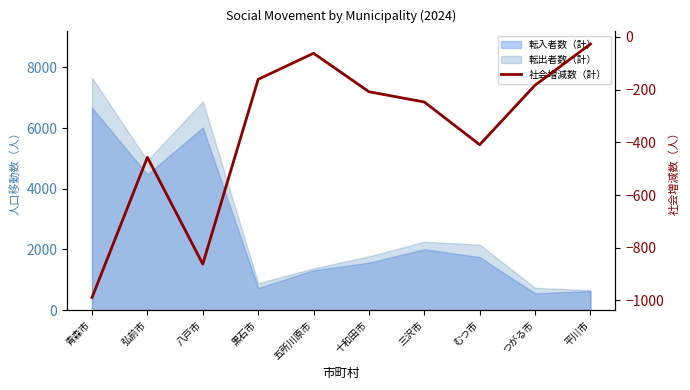

What is the difference between the maximum and minimum values?

962